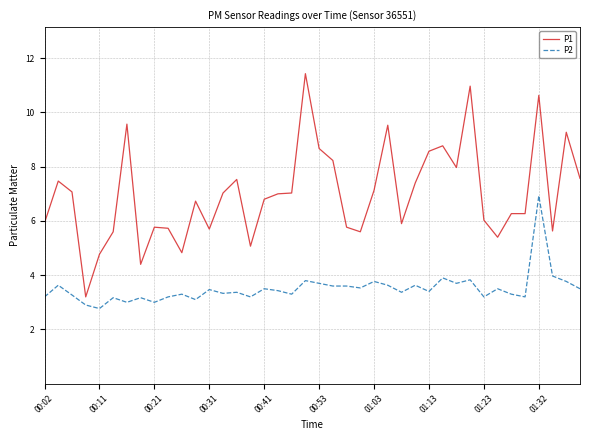

What are all the series names shown in the legend?

P1, P2